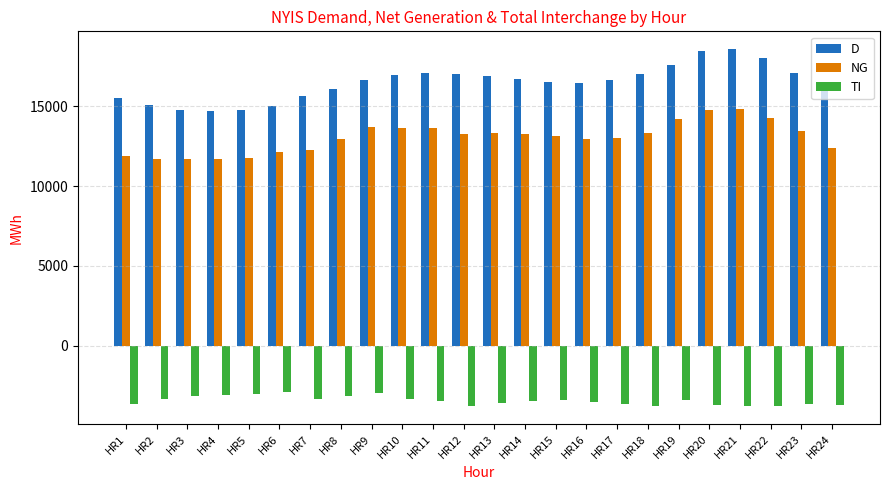

What is the minimum value for TI?

-3777